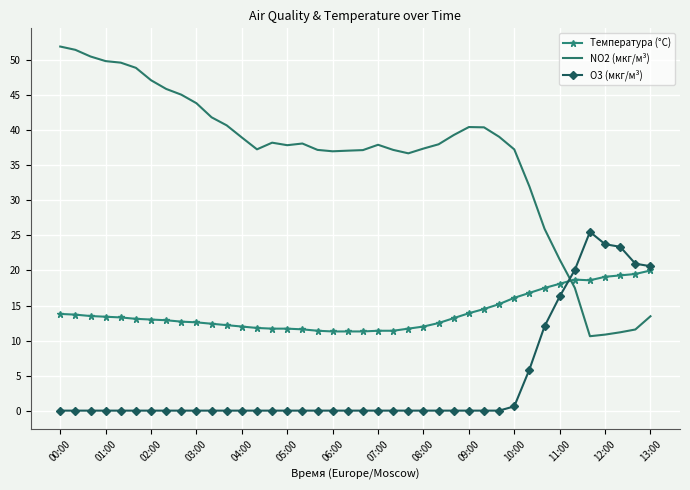

Which series ends up on top after the final intersection of NO2 (мкг/м³) and O3 (мкг/м³)?

O3 (мкг/м³)